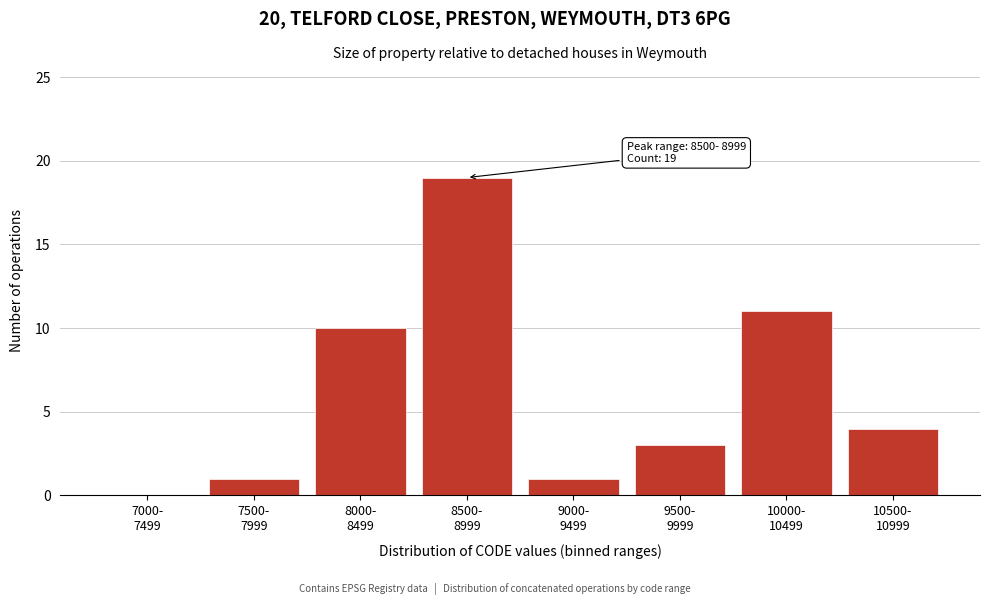

What is the sum of all values?

49